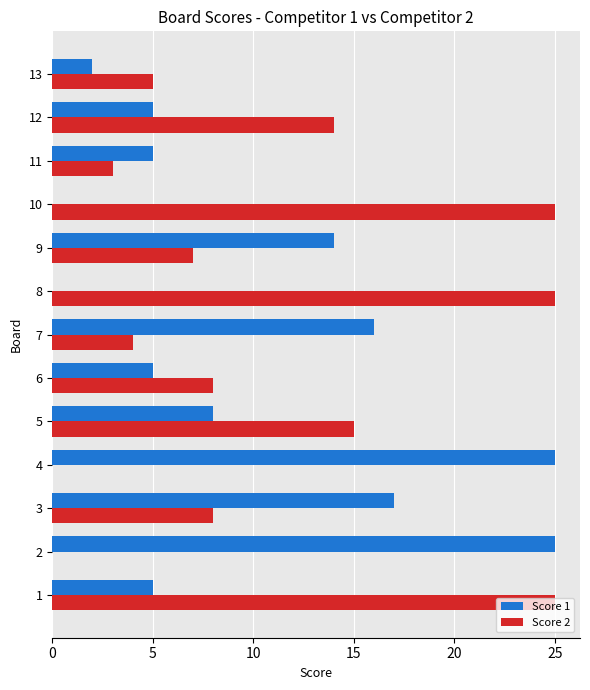

What is the average value of the Score 1 series?

10